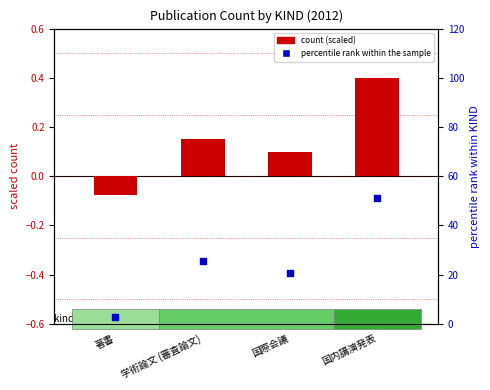

Which series has the widest spread of Y values?

percentile rank within the sample